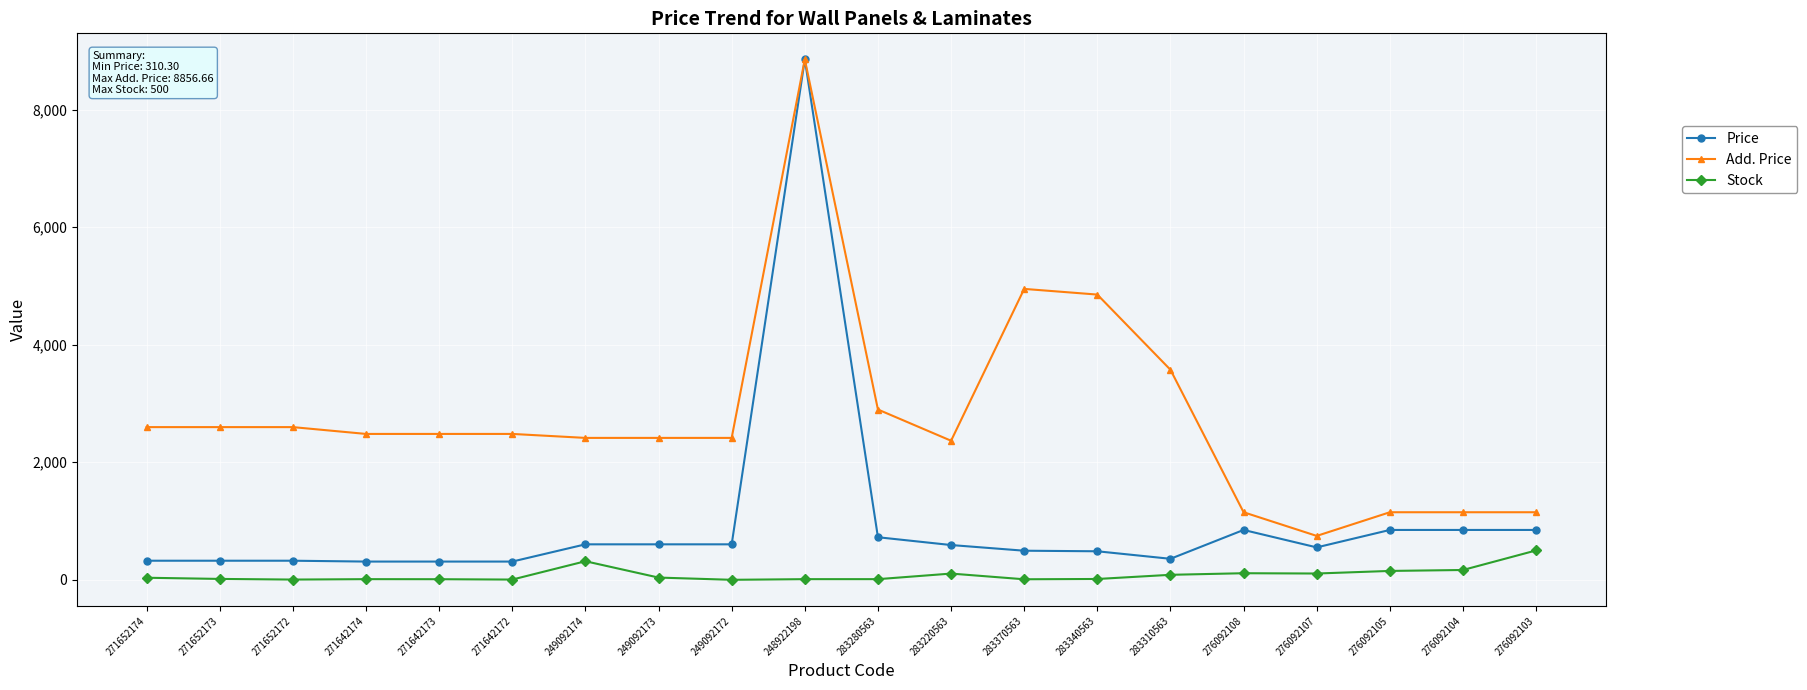

True or false: Stock and Price intersect in this chart.

False